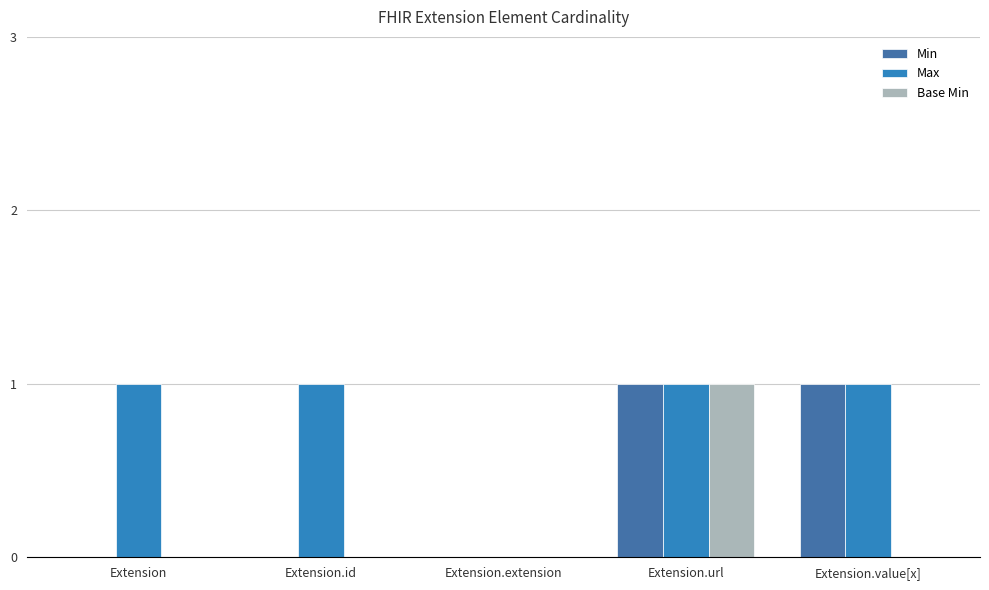

Between Extension.id and Extension.value[x], which series saw the biggest shift?

Min